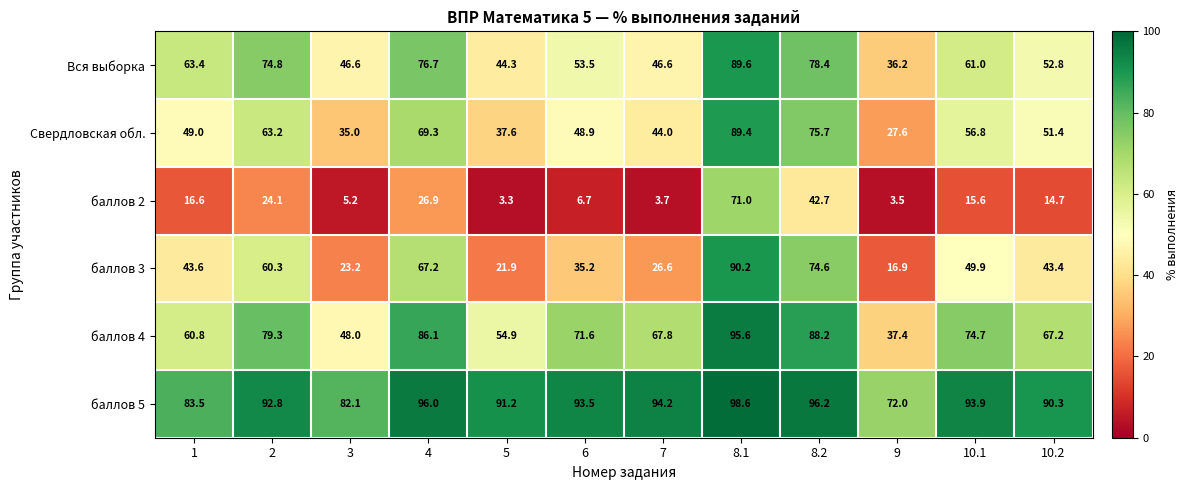

The value of Свердловская обл. at 1 is 49.0. True or false?

True